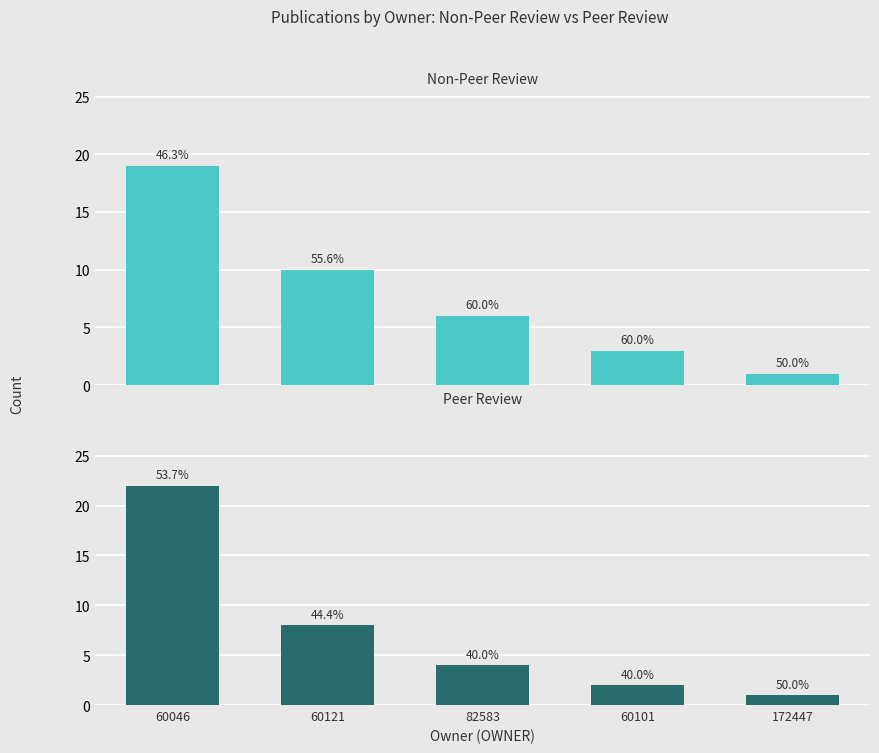

At which category is the sum across all series the highest?

60046